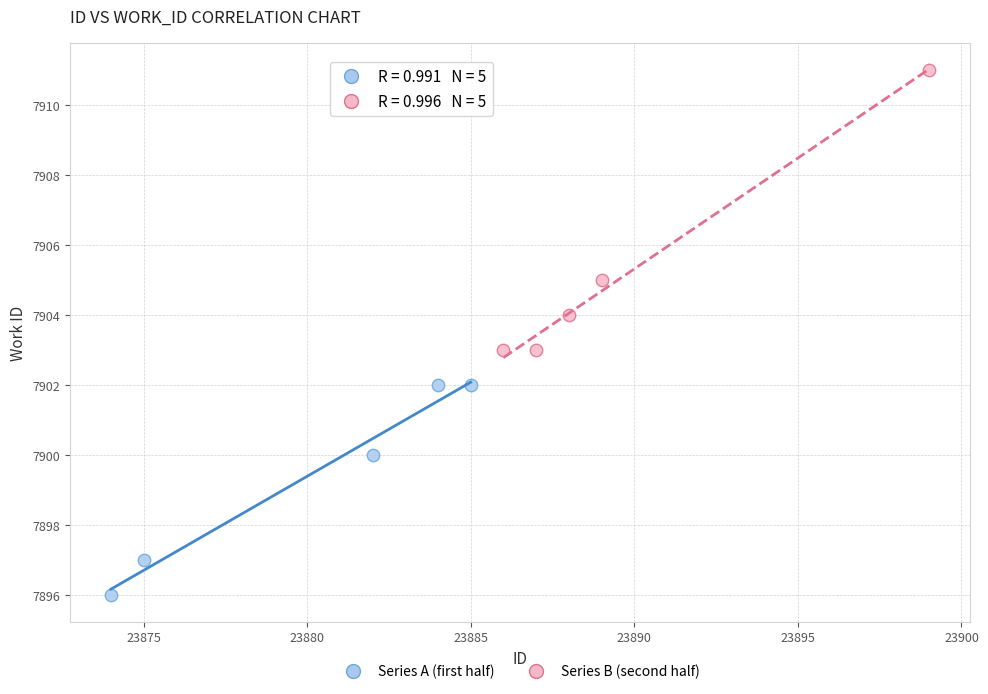

Which series contains the lowest Y value?

Series A (first half)